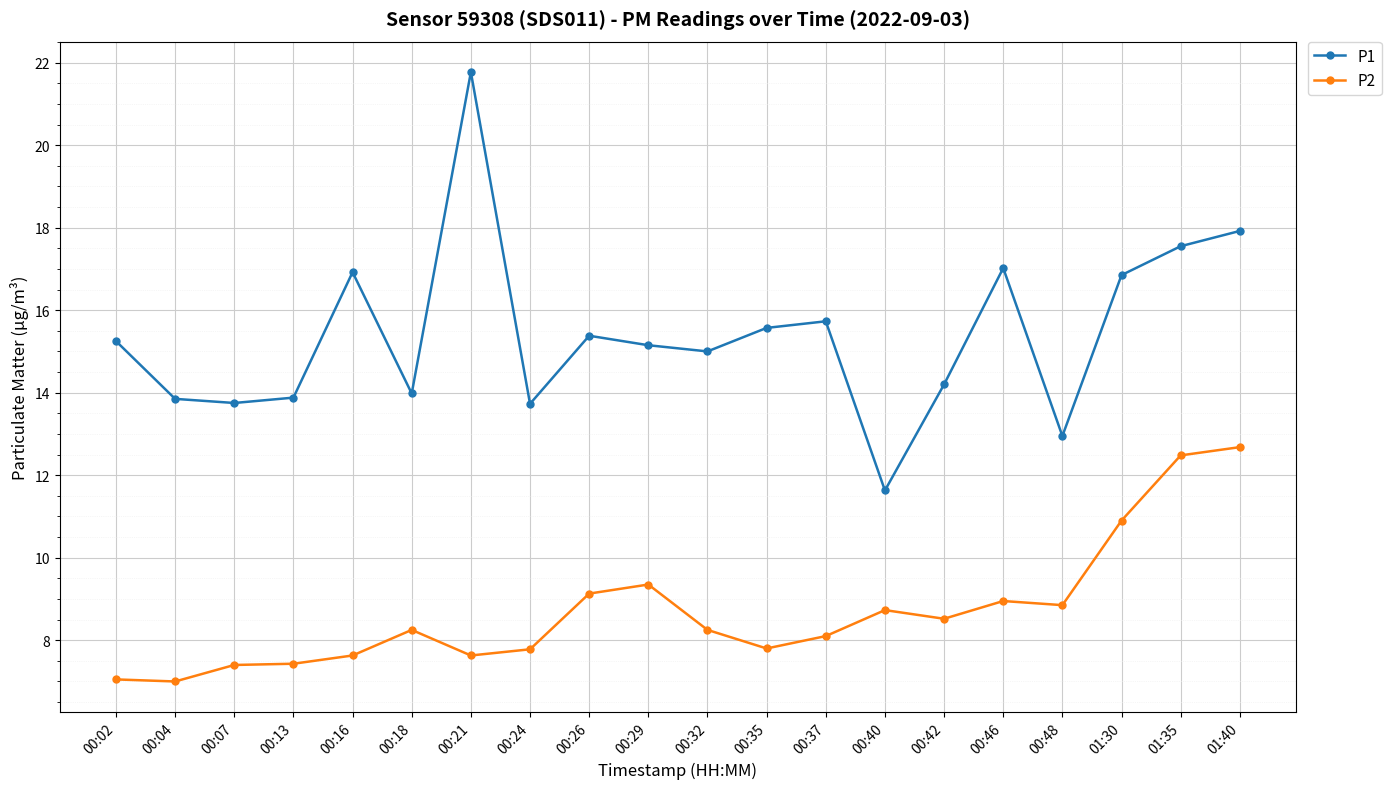

At which category is the sum across all series the highest?

01:40